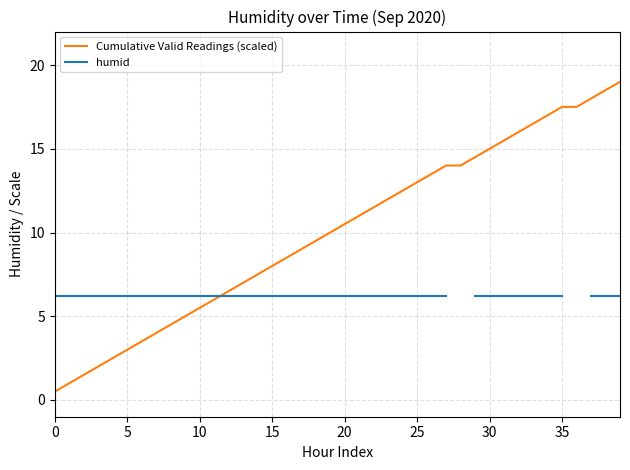

True or false: humid has more than 0 points higher than both neighbors.

False